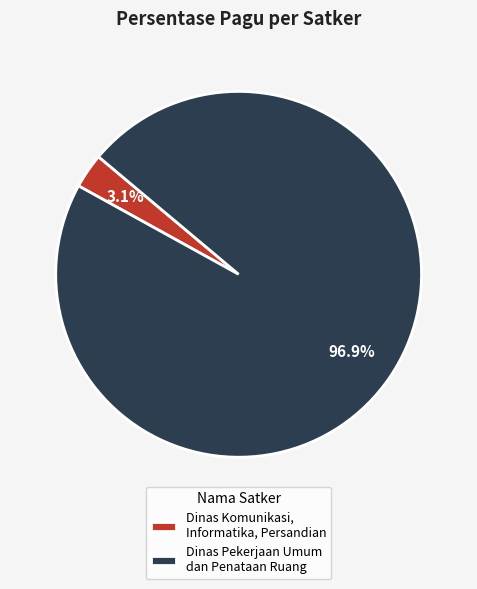

Rank the categories by value from highest to lowest.

Dinas Pekerjaan Umum dan Penataan Ruang, Dinas Komunikasi, Informatika, Persandian